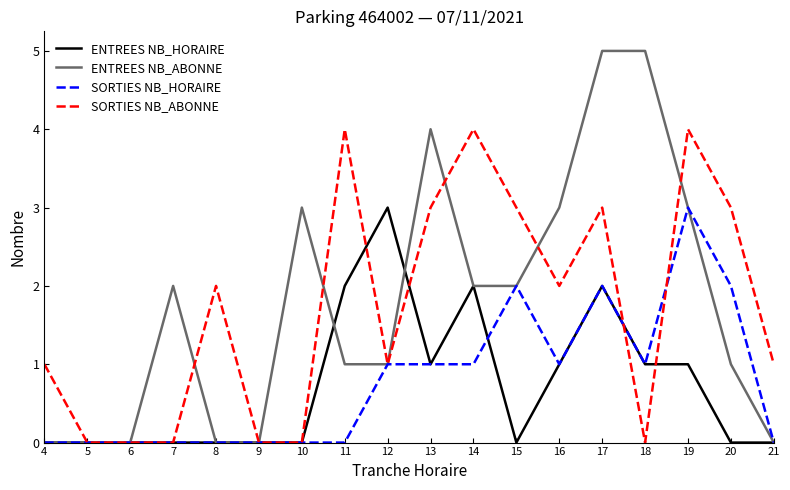

What is the maximum value shown in the chart?

5